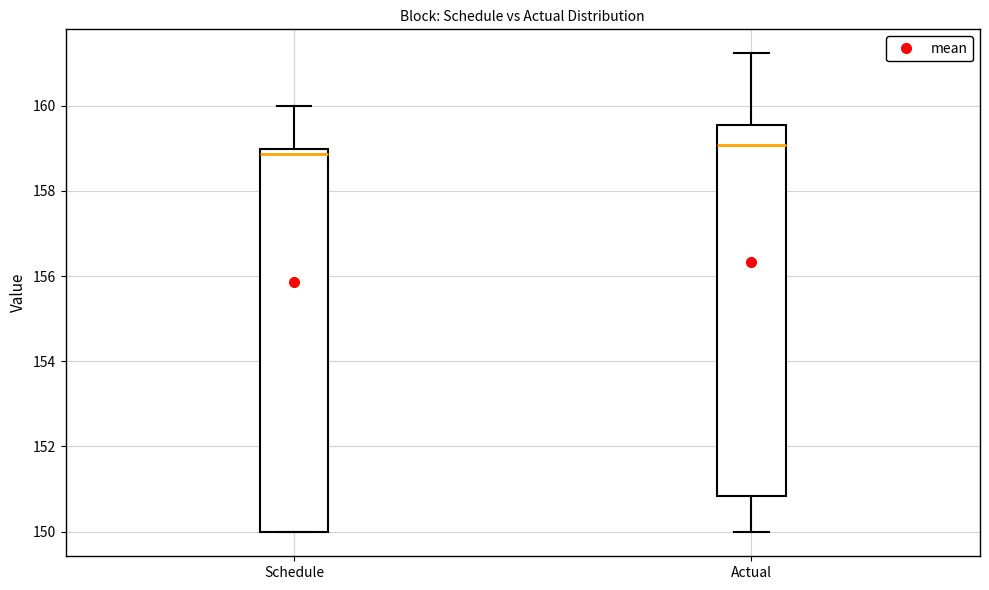

Which box has the highest median line?

Actual